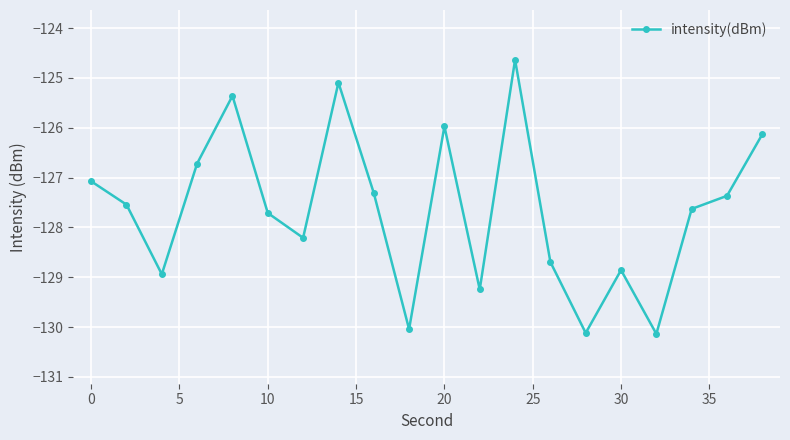

What is the smallest value displayed?

-130.1